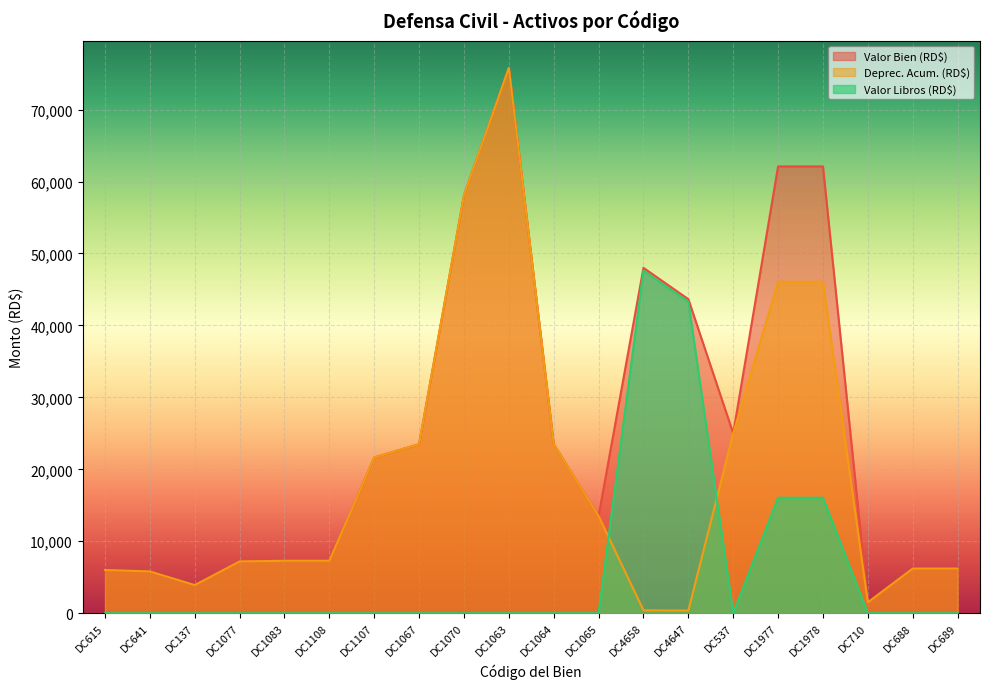

What is the total value across all series at DC4647?

87296.4